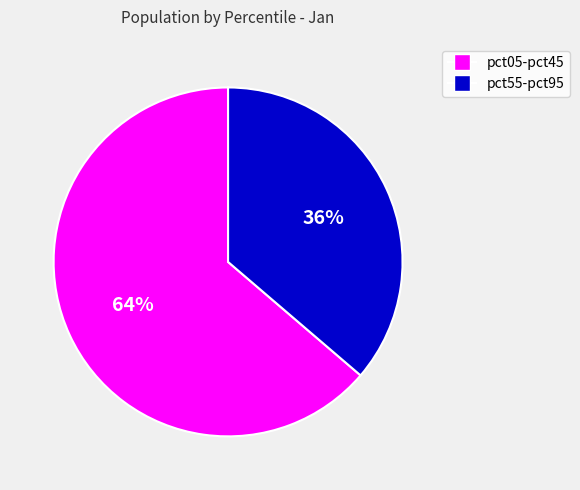

How many segments does this pie chart have?

2